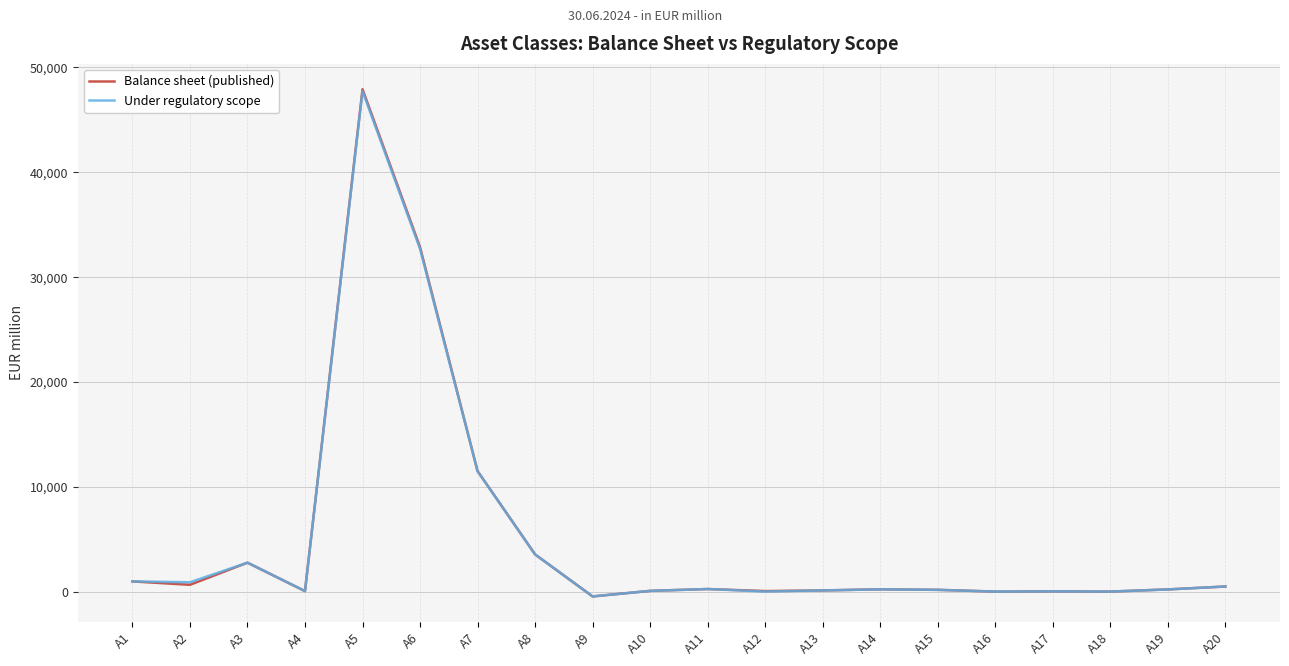

Which series has the largest range (max minus min)?

Balance sheet (published)